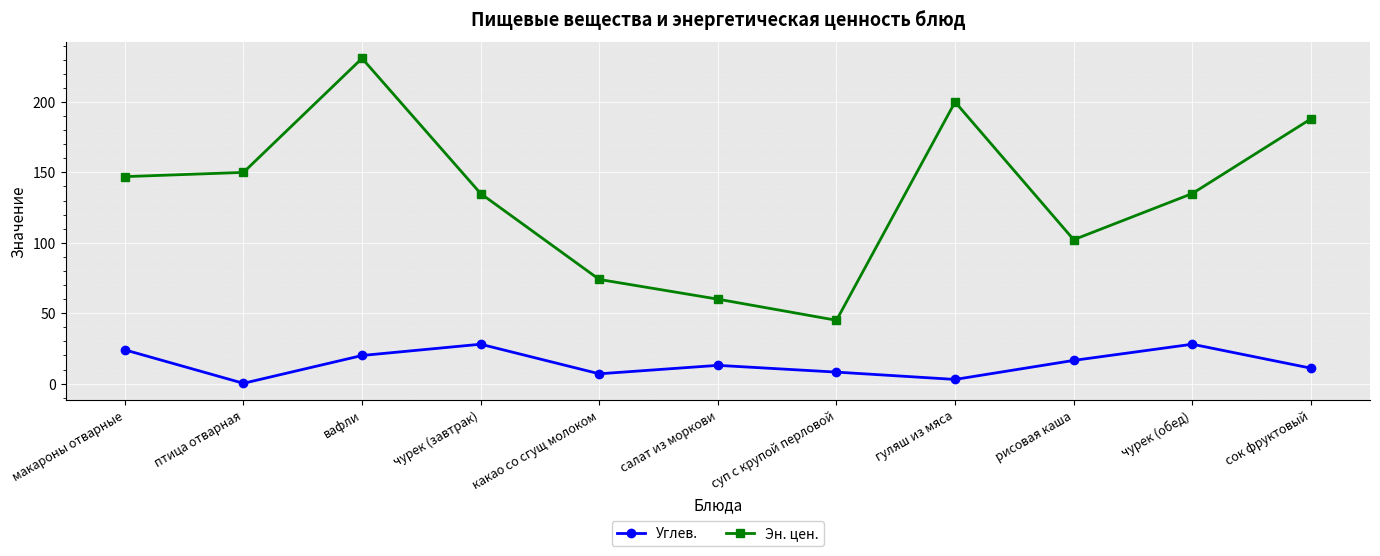

True or false: Эн. цен. and Углев. intersect in this chart.

False